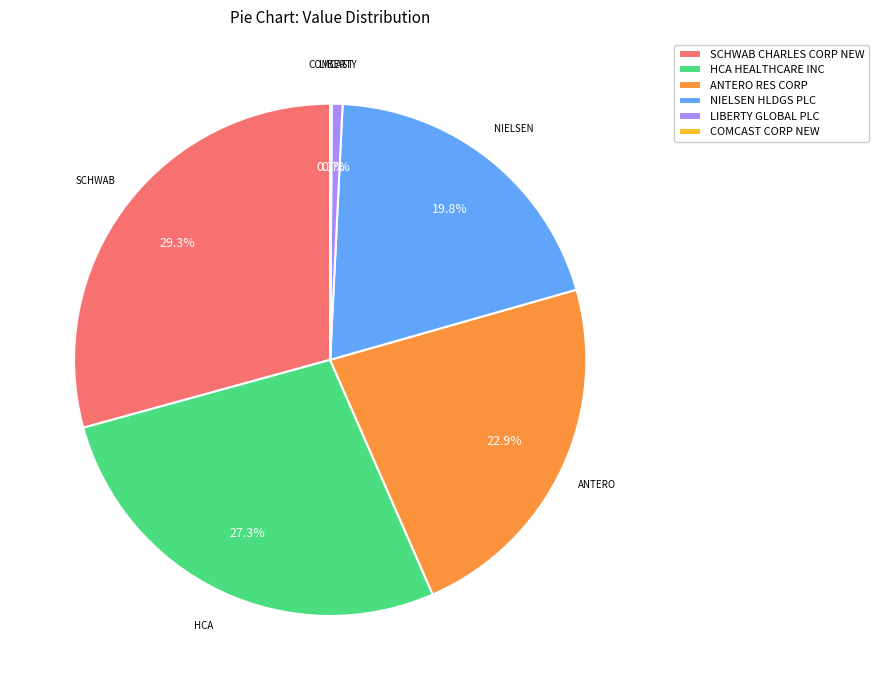

Which slice is the largest?

SCHWAB CHARLES CORP NEW